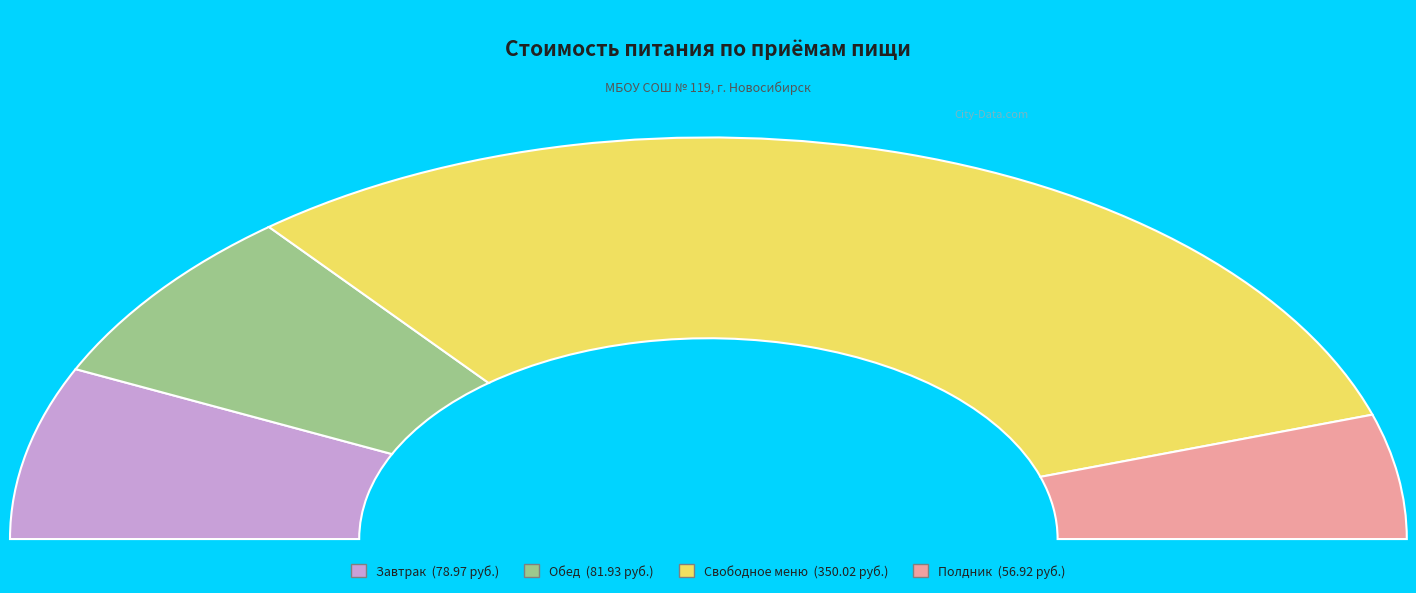

To the nearest percent, what percentage of the pie is Обед?

14%